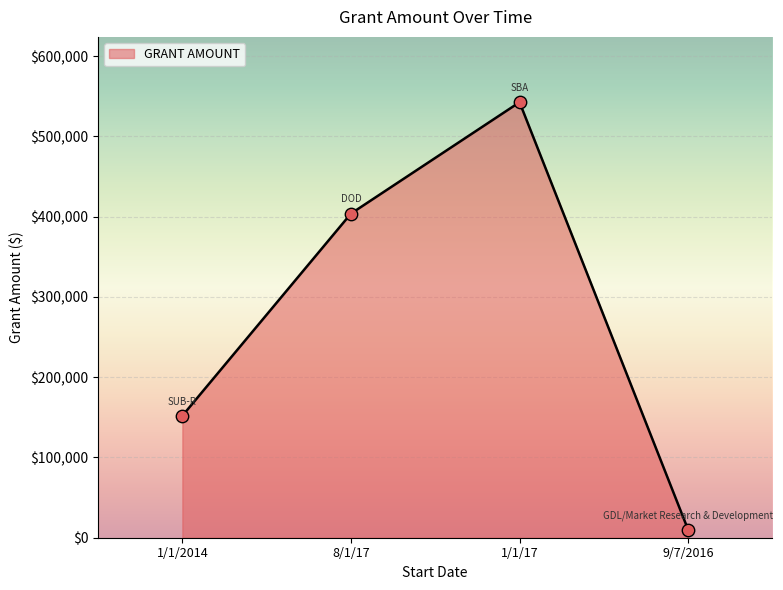

Which has a higher value, 8/1/17 or 1/1/2014?

8/1/17